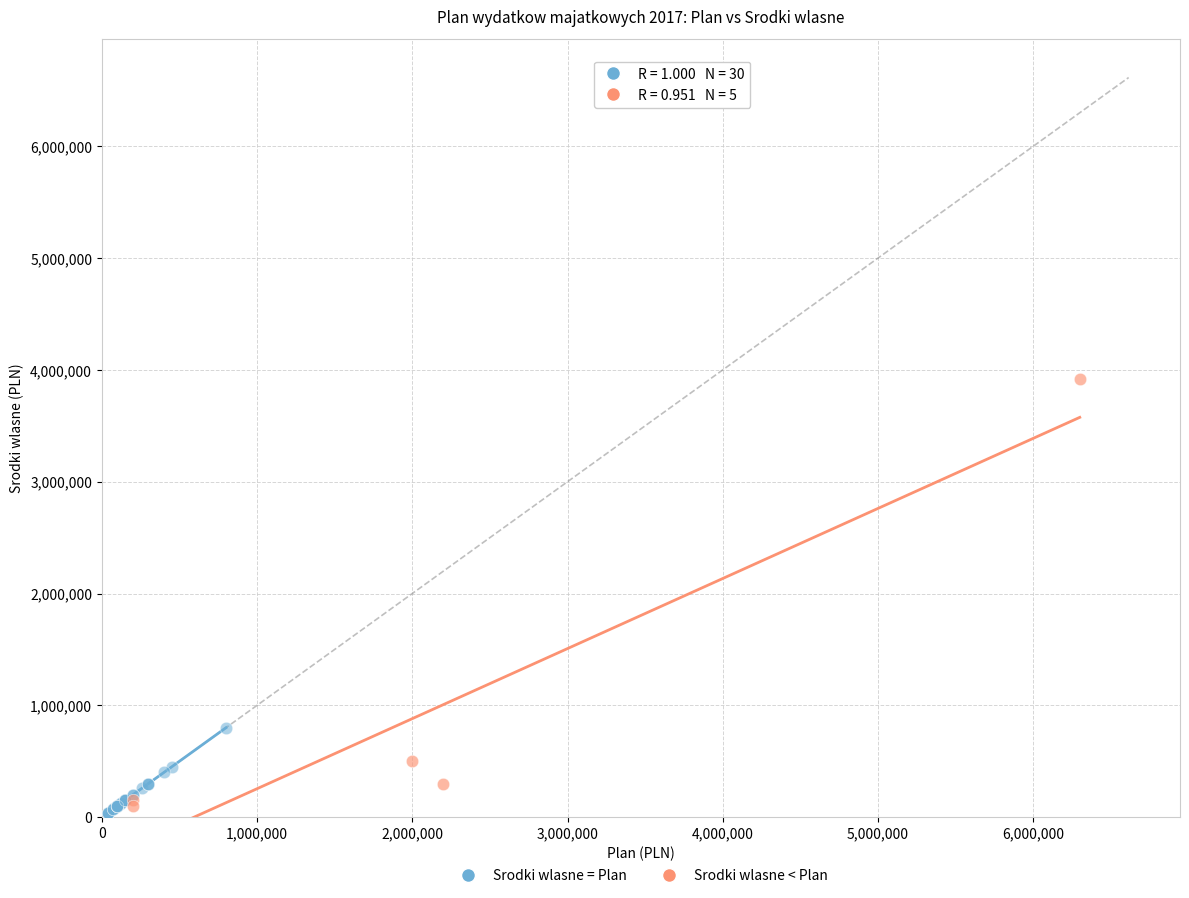

Which series has the widest spread of Y values?

Srodki wlasne < Plan